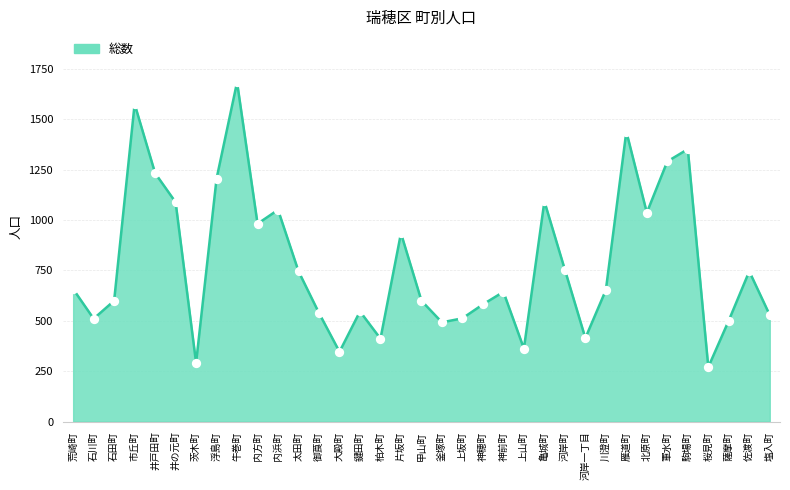

What is the change in value from 太田町 to 釜塚町?

-253